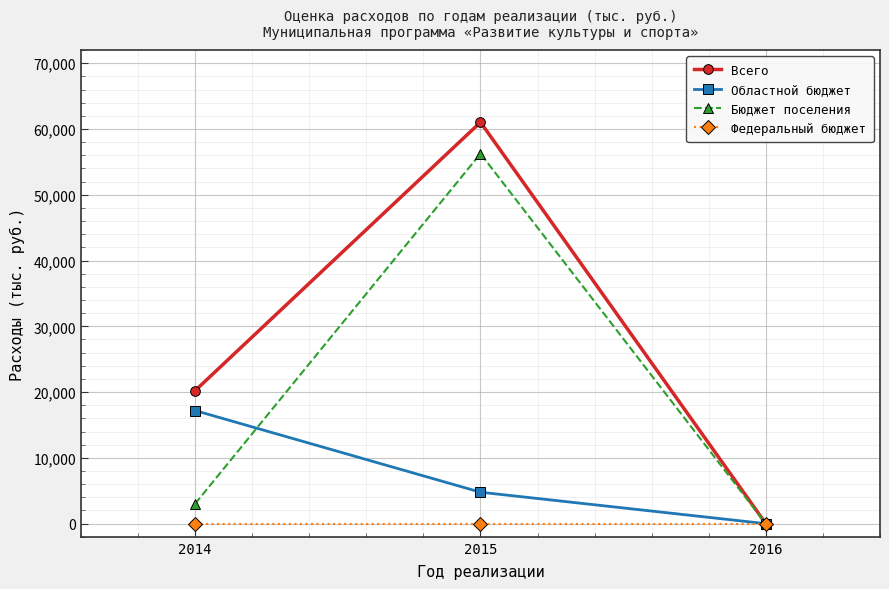

At which category does the chart reach its peak across all series?

2015